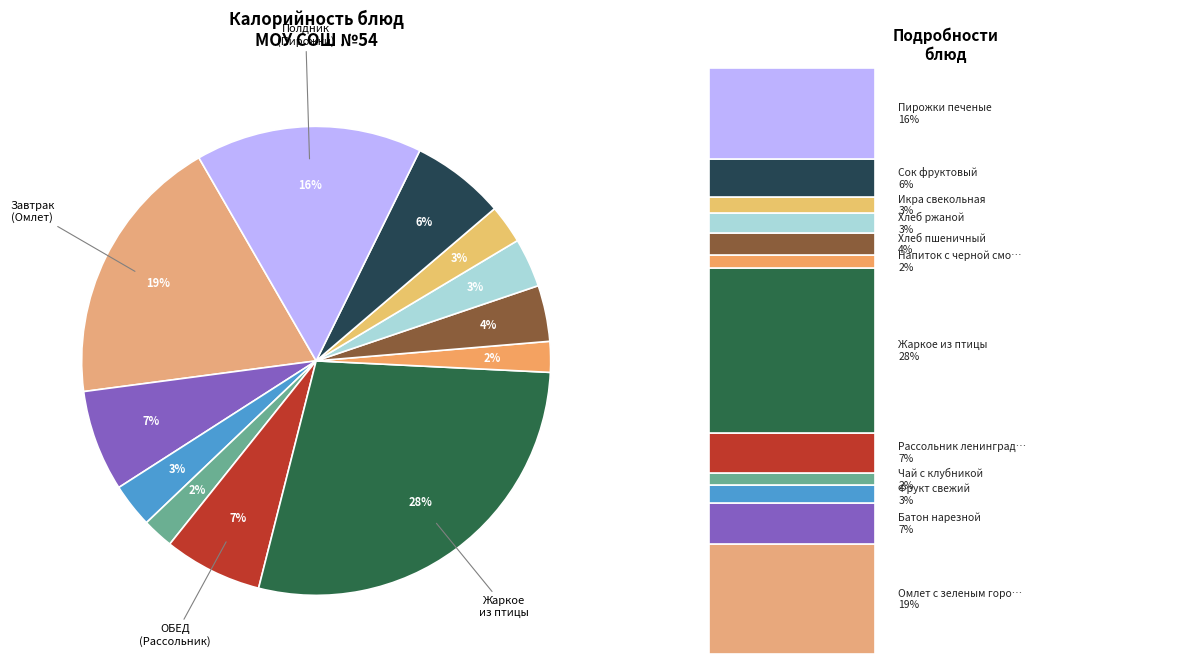

How many segments does this pie chart have?

12